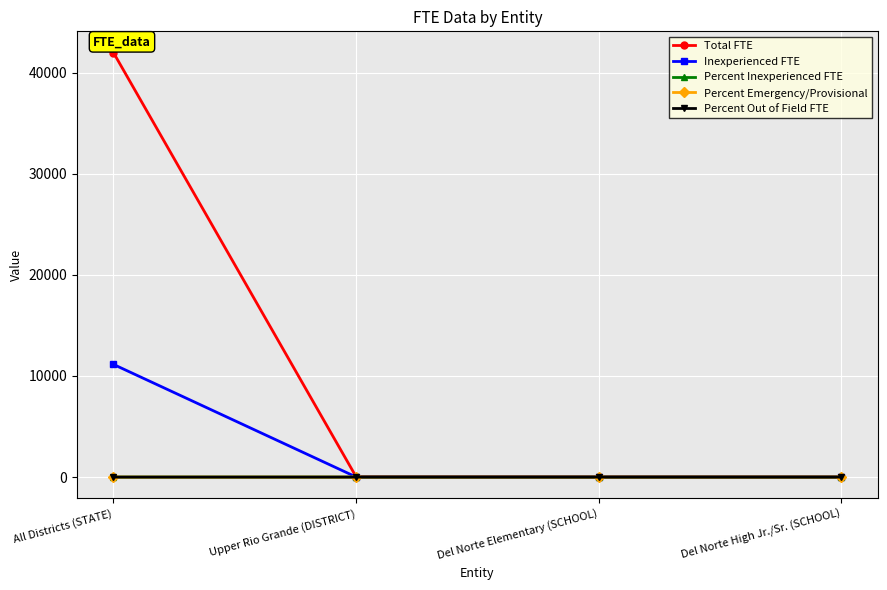

What is the maximum value shown in the chart?

41984.6